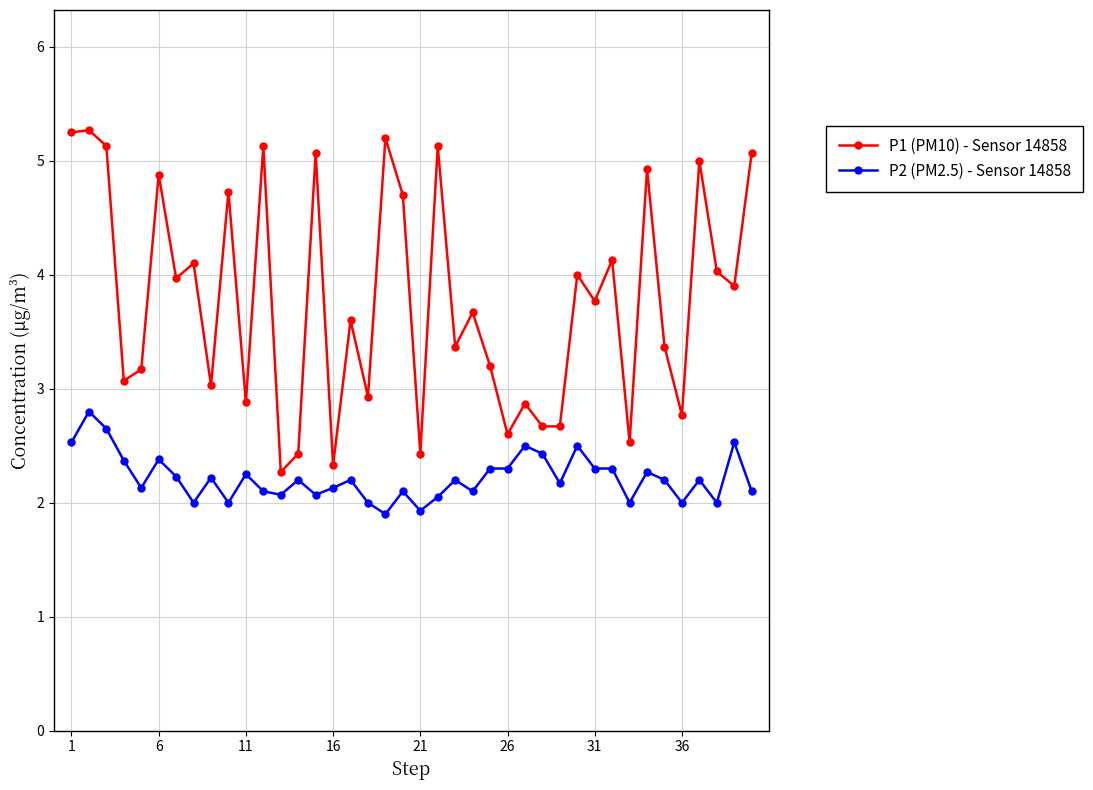

Which series has the widest spread of values?

P1 (PM10) - Sensor 14858